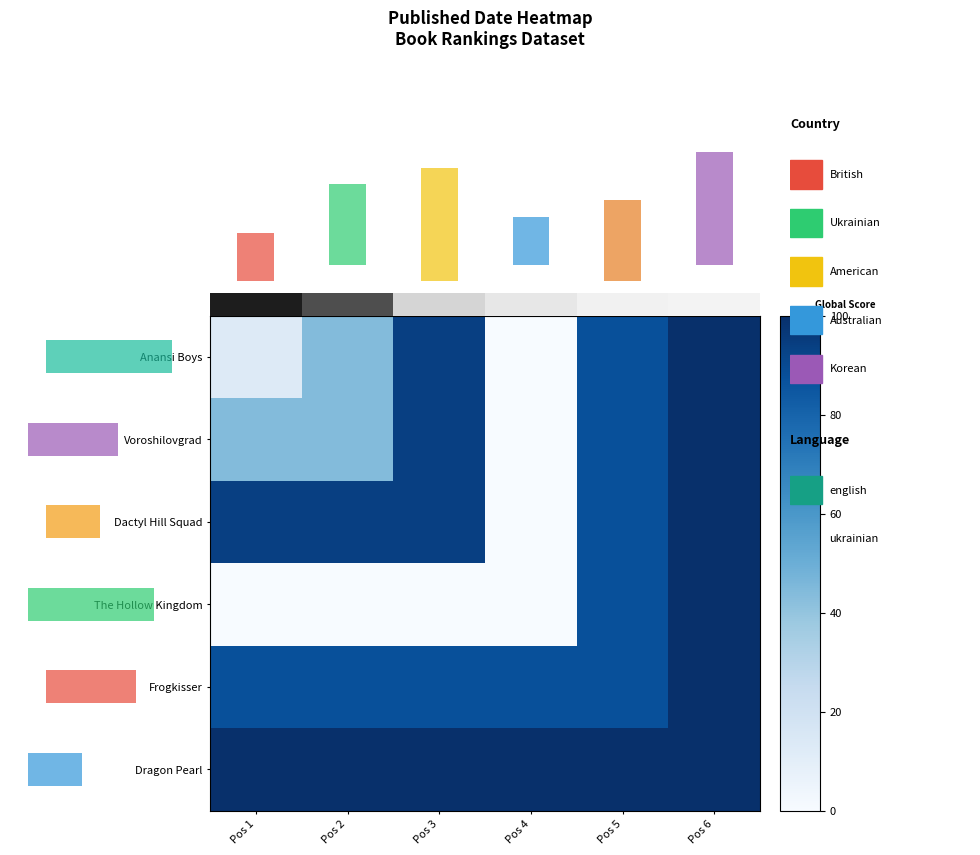

Is the value of The Hollow Kingdom at Pos 5 greater than the value of Voroshilovgrad at Pos 6?

No